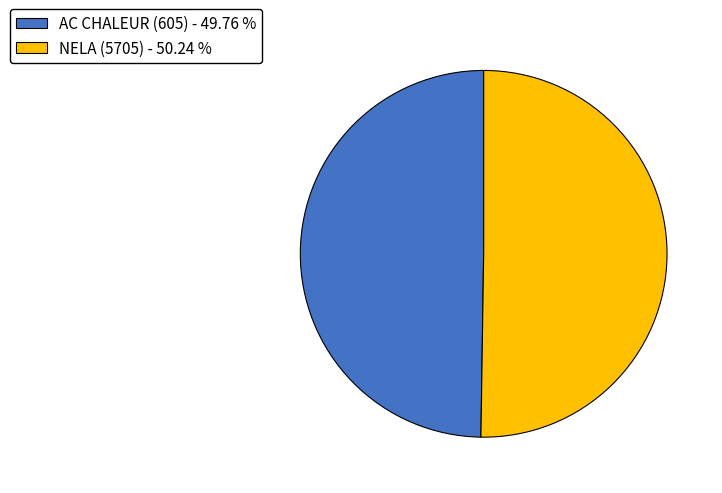

Approximately how many times larger is the value at AC CHALEUR (605) - 49.76 % compared to NELA (5705) - 50.24 %?

1.0